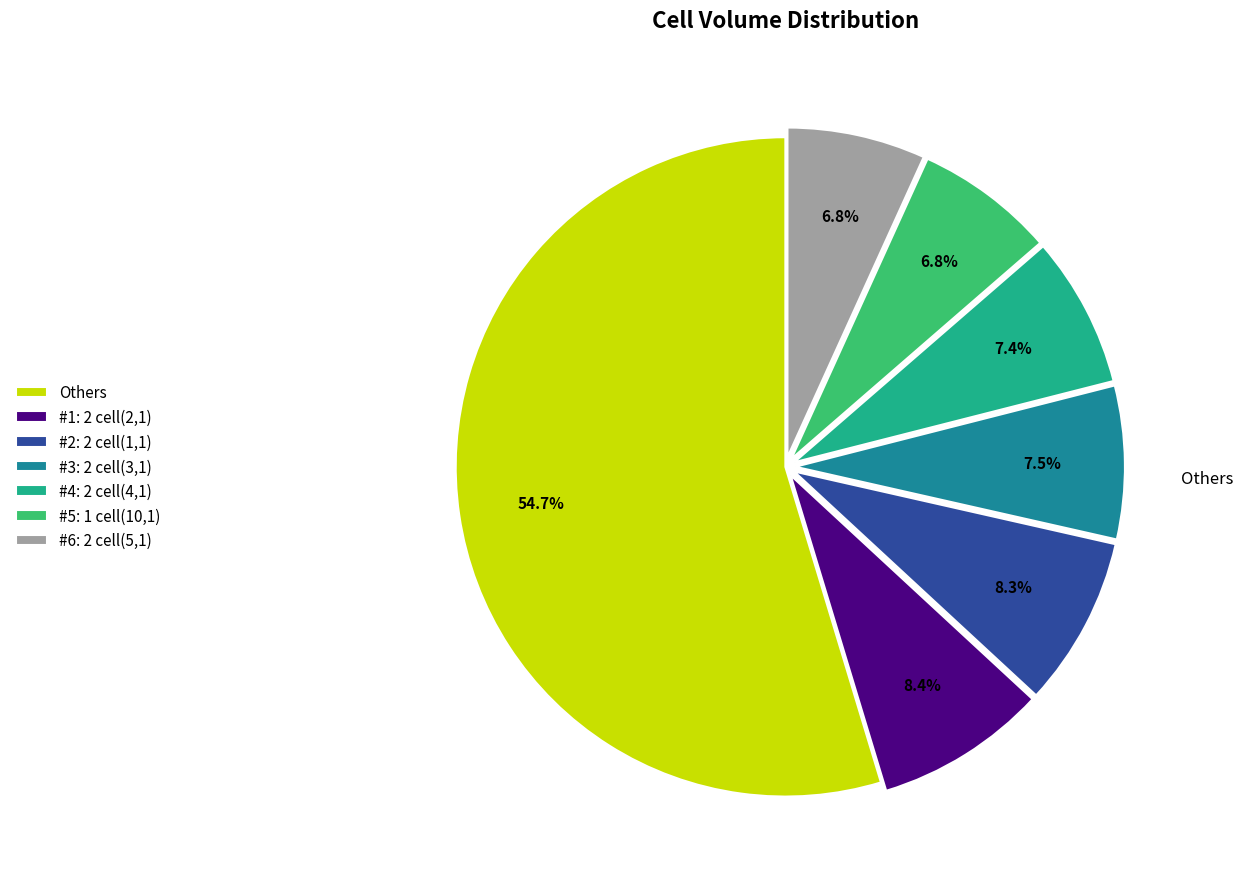

Which category has the biggest portion of the pie?

Others